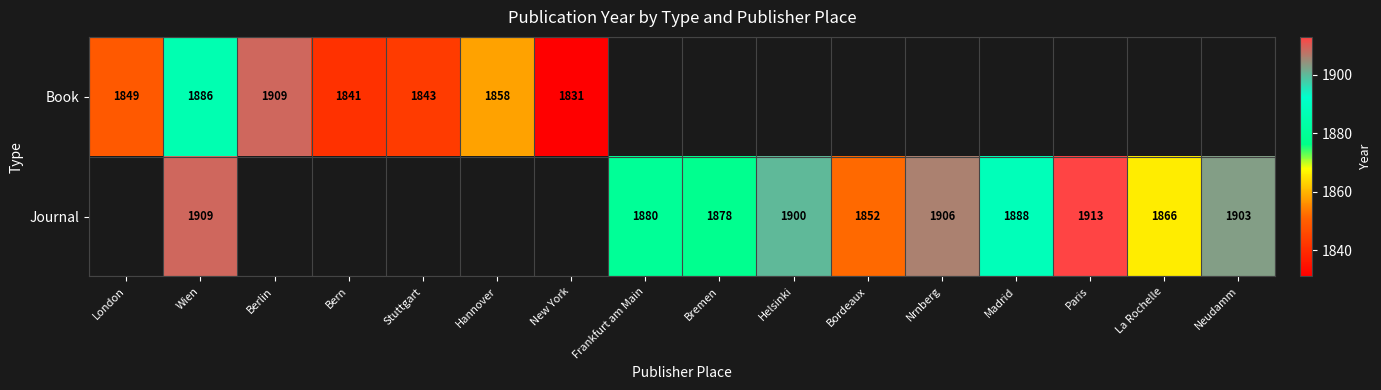

What is the difference between the Journal values at Nrnberg and Neudamm?

3